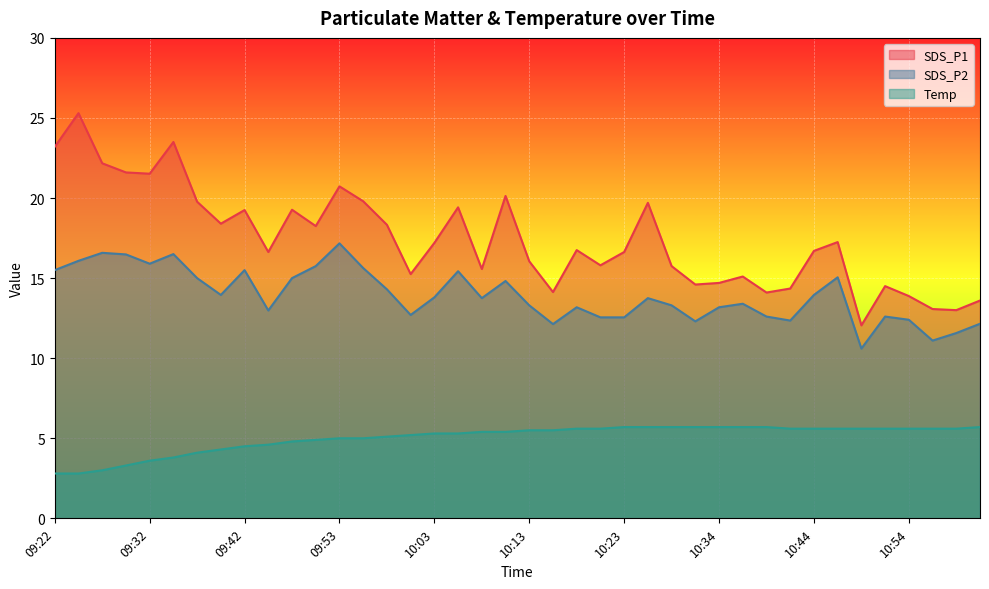

How many values in the Temp series are below 5?

12